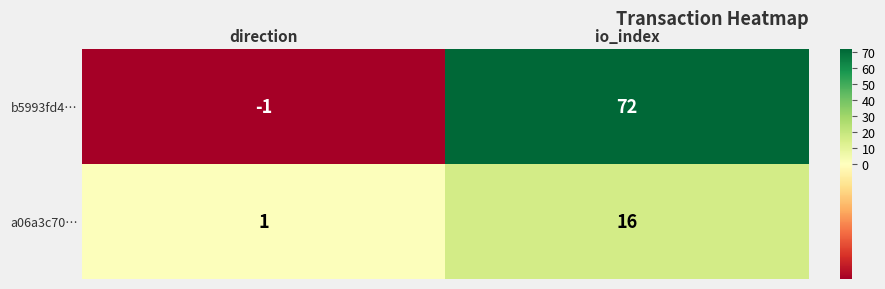

Reading right to left, extract all data points from this chart.

b5993fd4…: io_index=72	direction=-1
a06a3c70…: io_index=16	direction=1